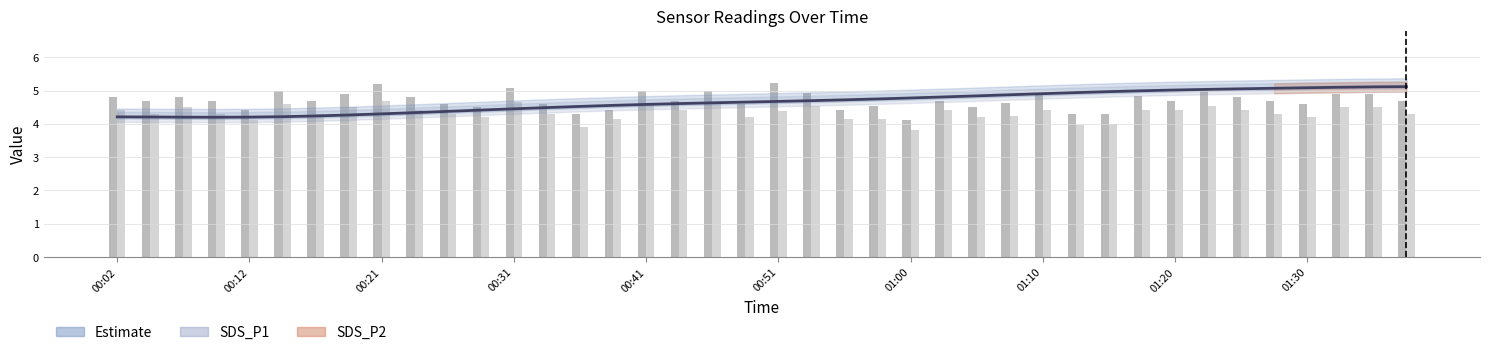

Which category has the highest value across all series?

00:51